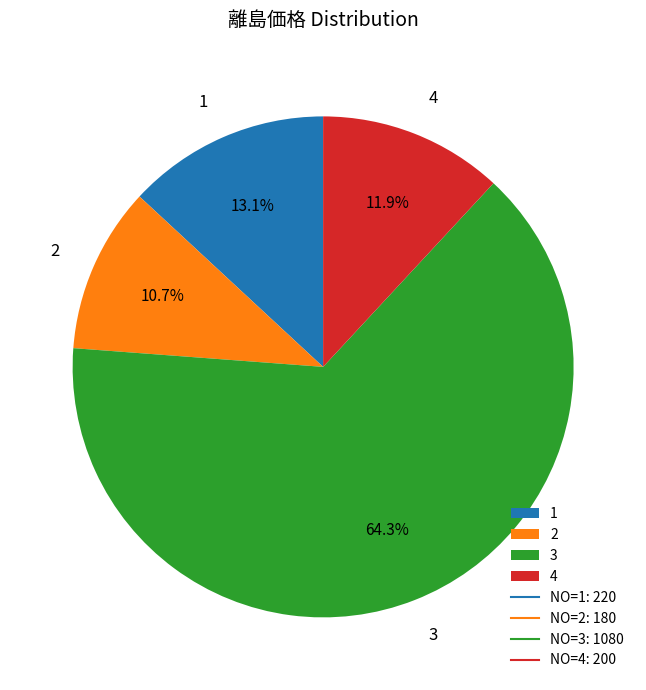

What is the total percentage of 2 and 3?

75.0%